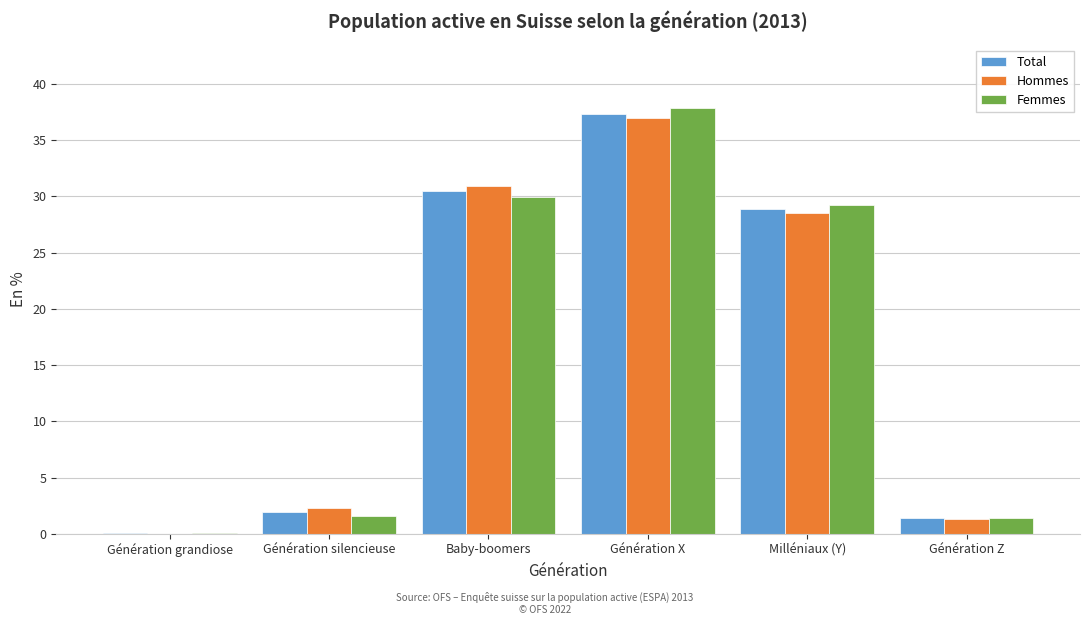

Is it true that Hommes equals 31.0 at Baby-boomers?

True